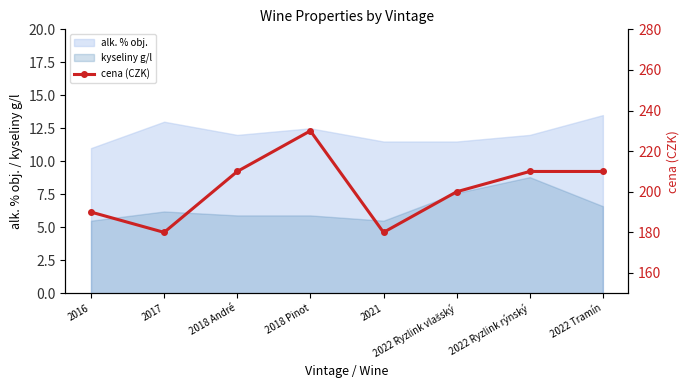

What is the label of the 8th point from the left?

2022 Tramín